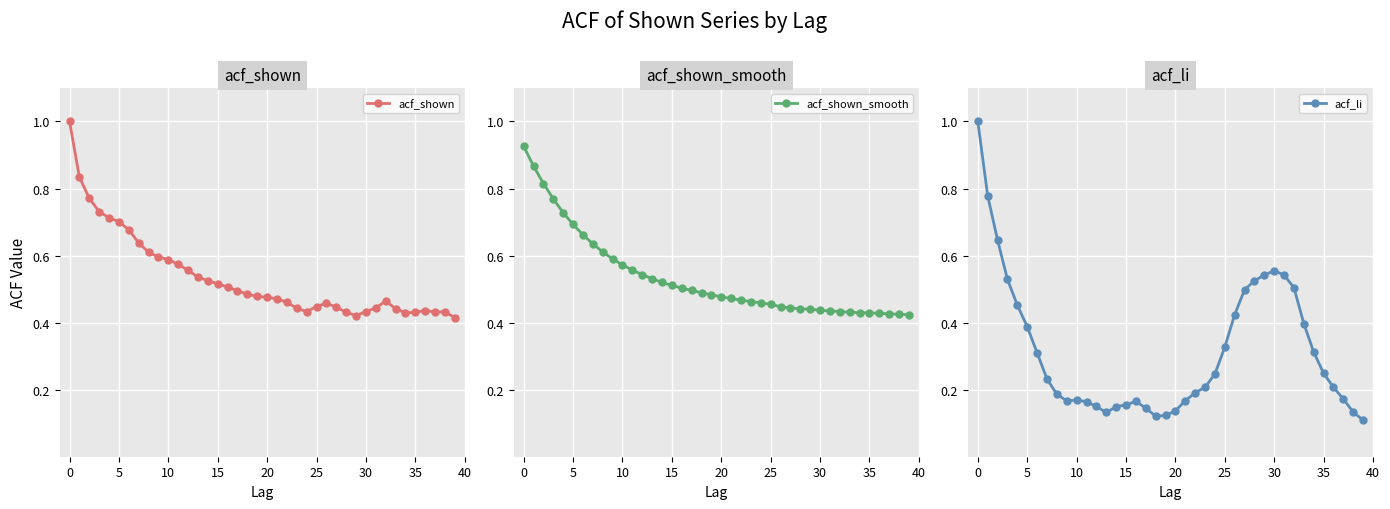

At which category does acf_shown reach its first local valley?

24